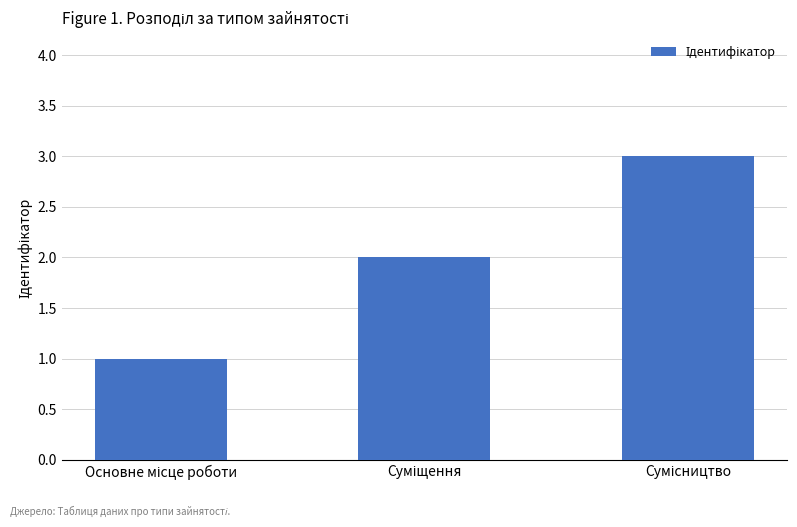

What is the greatest value displayed?

3